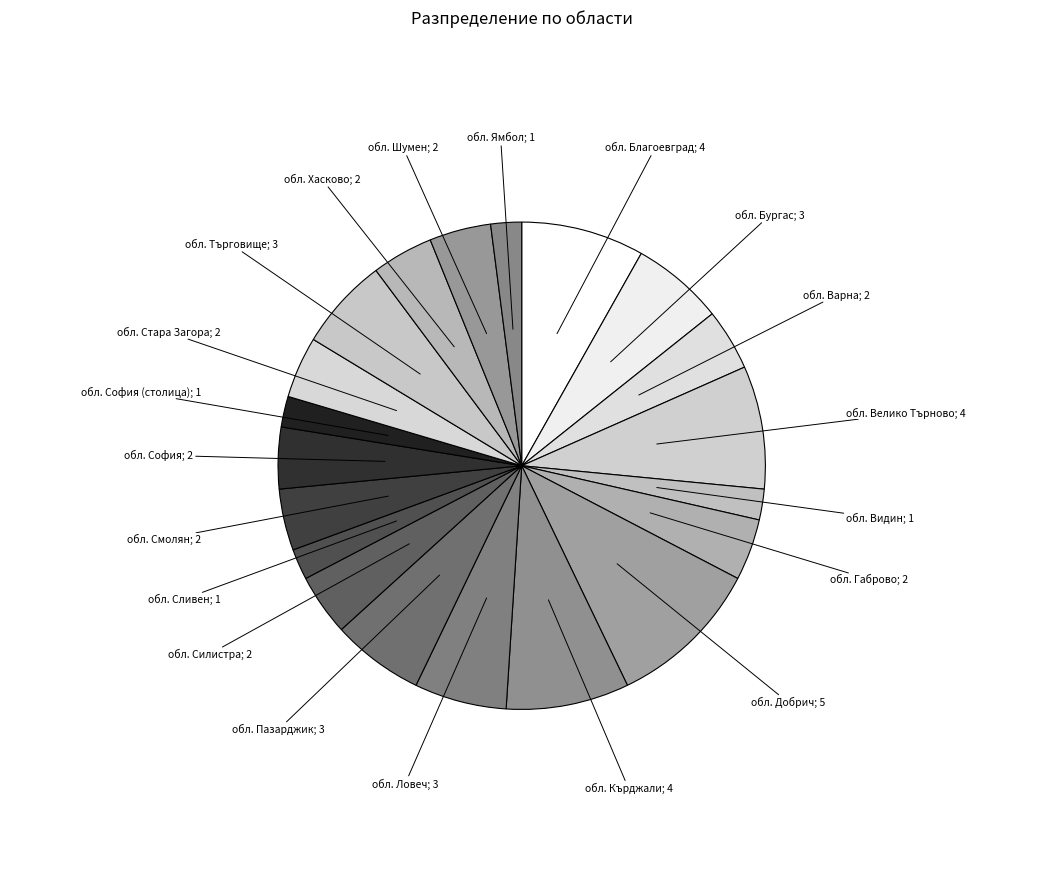

How many slices are in this pie chart?

20